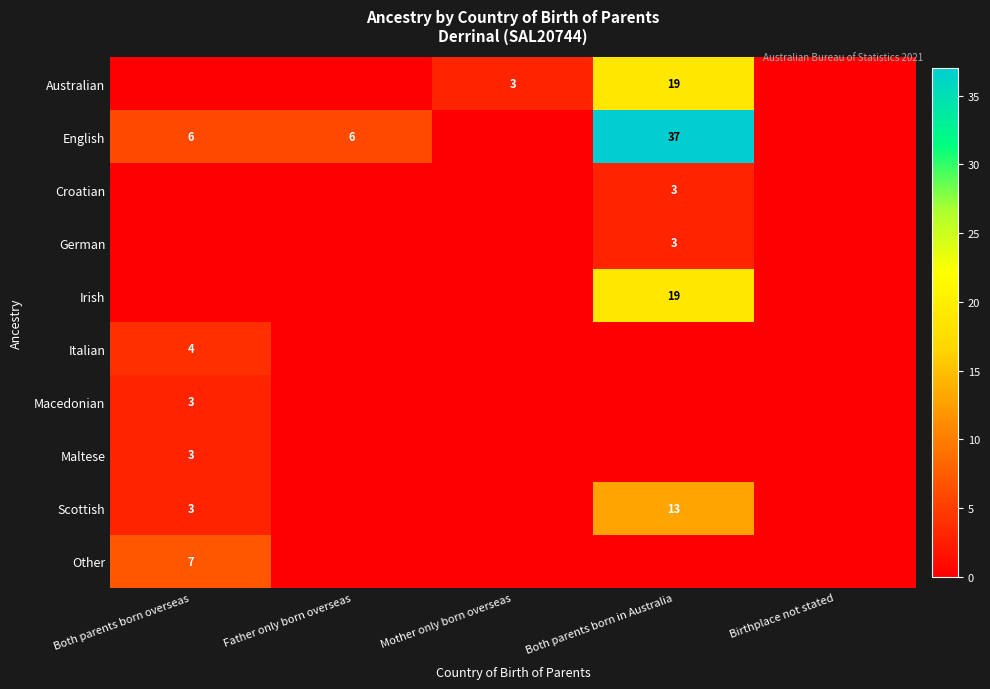

Is it true that Scottish equals 13 at Both parents born in Australia?

True